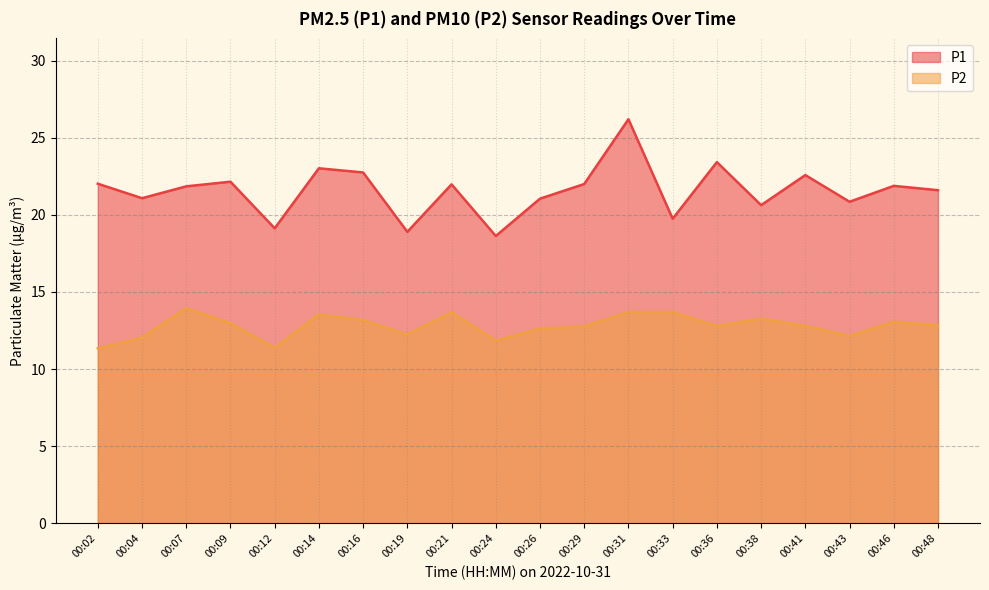

True or false: P2 has more than 2 points higher than both neighbors.

True